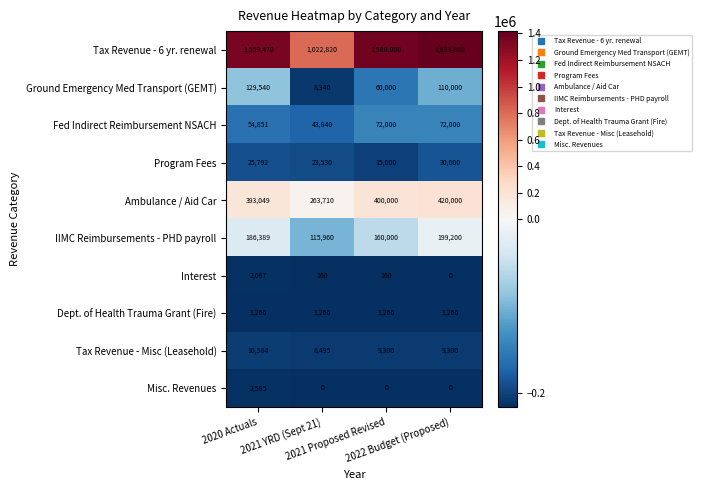

What is the difference between the maximum and second lowest values in the Interest series?

1907